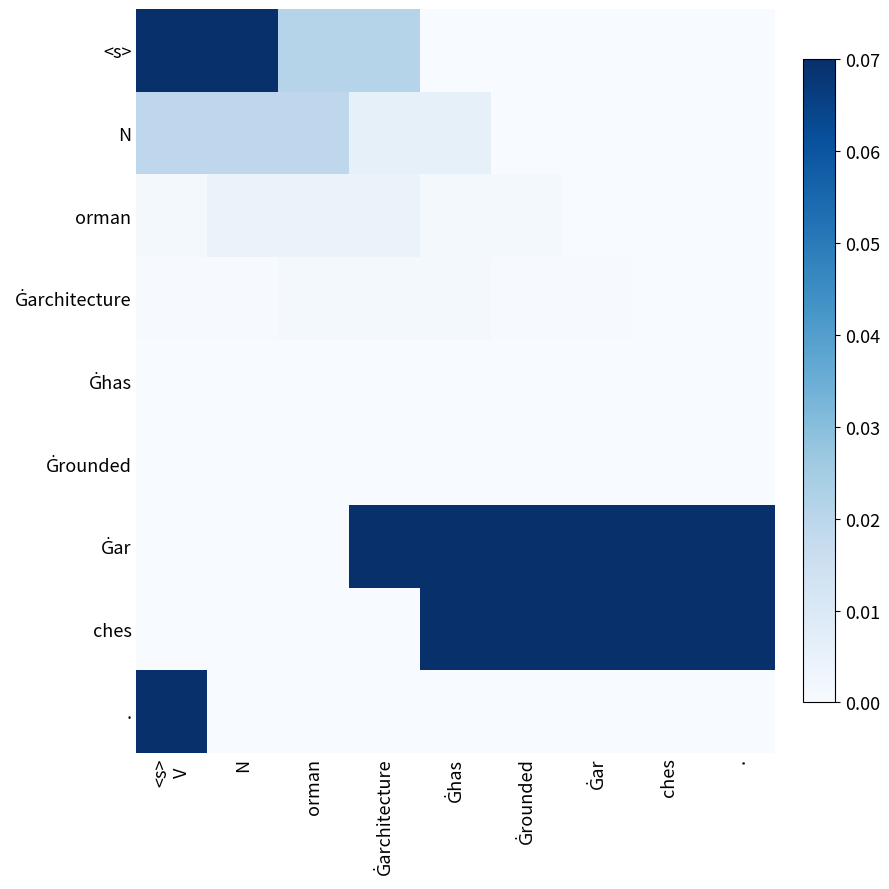

What is the greatest value displayed?

3.8